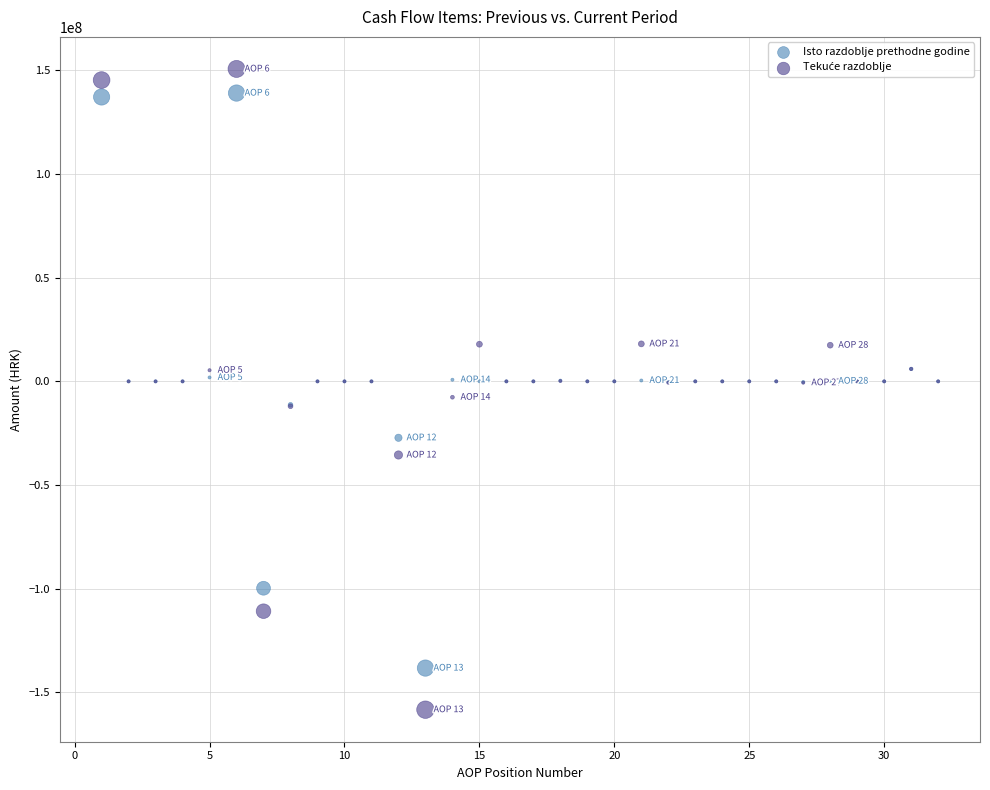

What is the X range (max minus min) for the scatter plot?

31